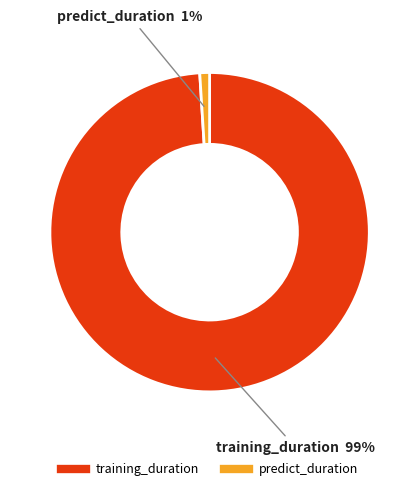

Count the number of slices in the pie.

2